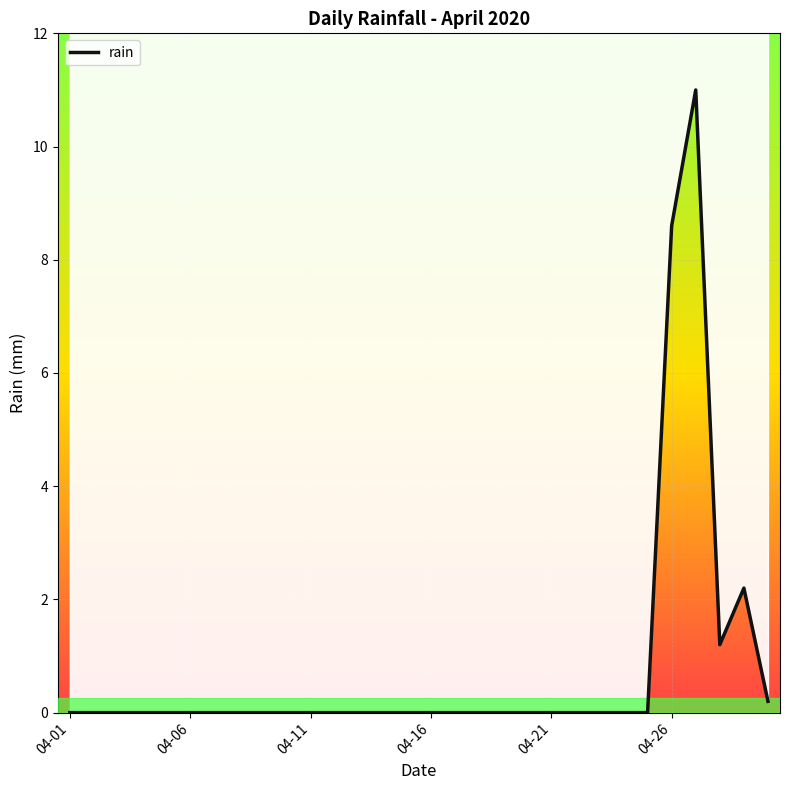

Between 8 and 04-16, which is larger?

8